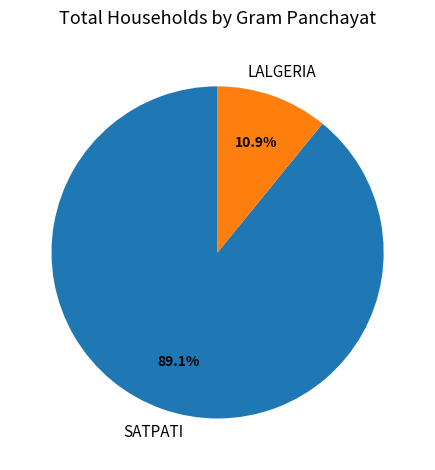

Is the sum of SATPATI and LALGERIA greater than half?

Yes